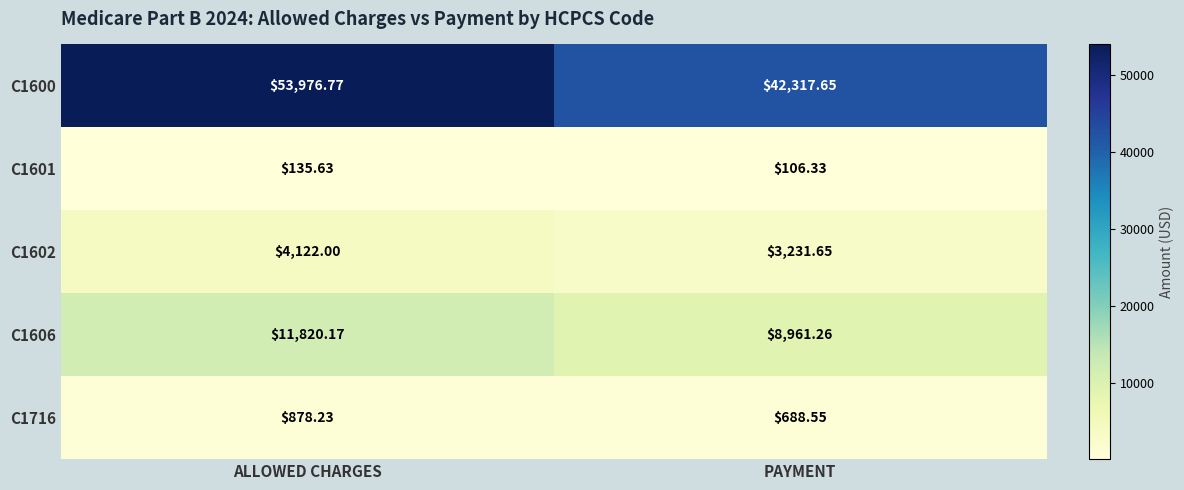

How many series are shown in this chart?

5